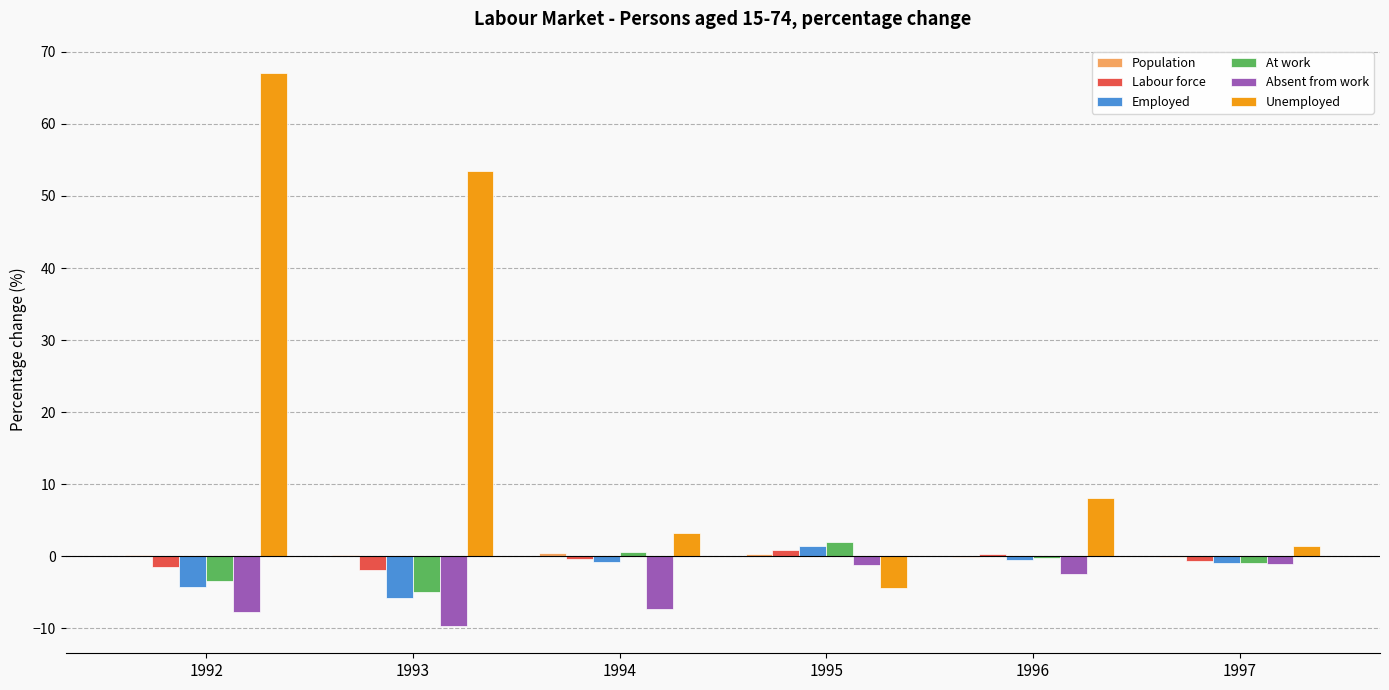

Which series has the largest total across all categories?

Unemployed